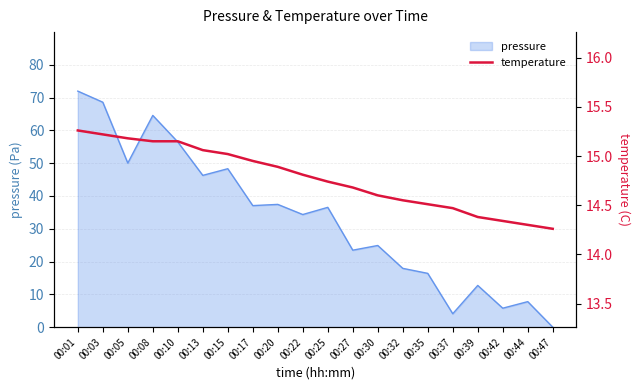

Which label corresponds to the smallest value in the chart?

00:47